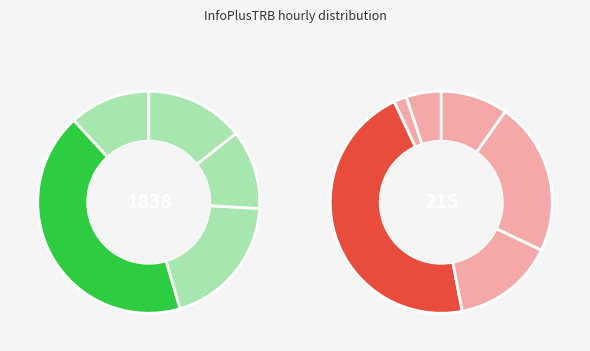

Count the number of slices in the pie.

11